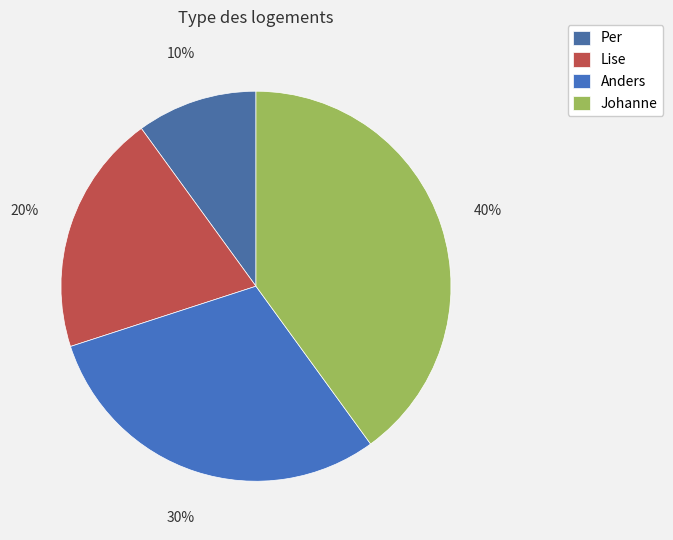

To the nearest percent, what is the difference between the Johanne and Anders slice percentages?

10%